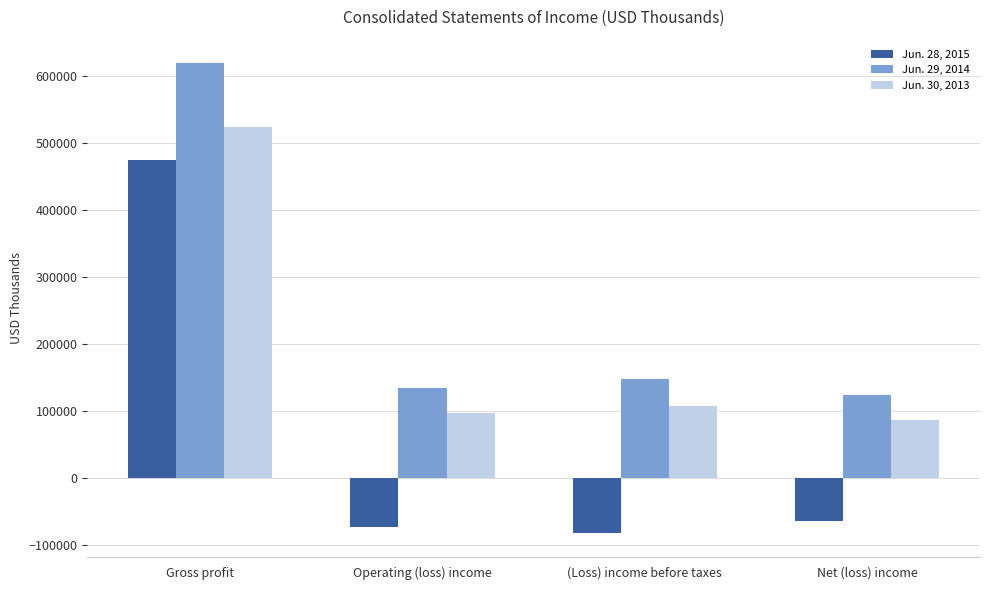

What is the label of the 4th bar from the left?

Net (loss) income